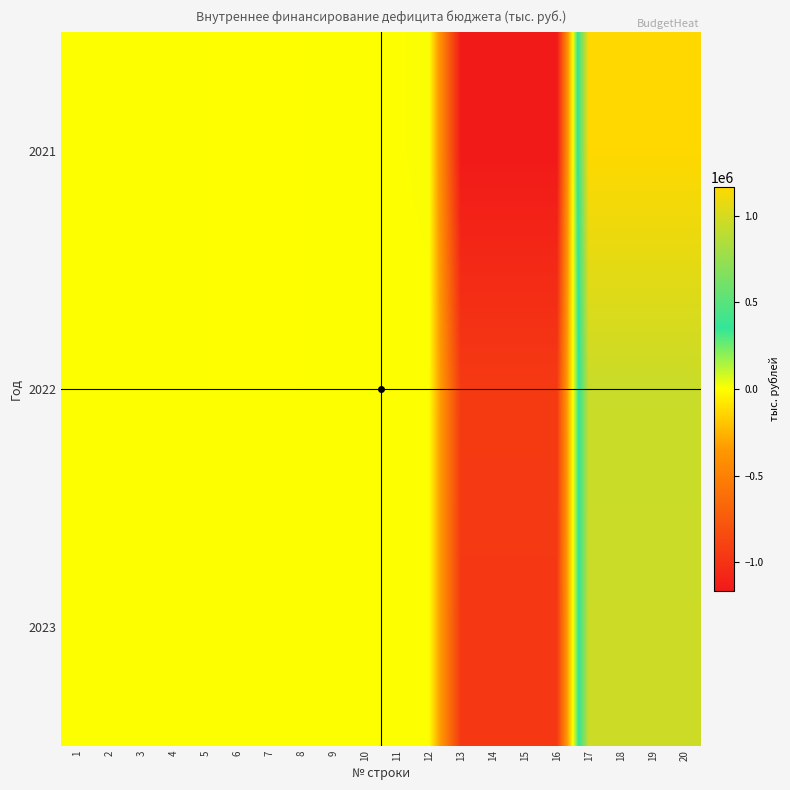

Reading right to left, list all the values displayed in this chart.

2021: 20=1170243.4	19=1170243.4	18=1170243.4	17=1170243.4	16=-1161924.3	15=-1161924.3	14=-1161924.3	13=-1161924.3	12=8319.1	11=3000.0	10=3000.0	9=0.0	8=0.0	7=-3000.0	6=-3000.0	5=0.0	4=0.0	3=0.0	2=0.0	1=0.0
2022: 20=949809.5	19=949809.5	18=949809.5	17=949809.5	16=-949759.5	15=-949759.5	14=-949759.5	13=-949759.5	12=50.0	11=0.0	10=0.0	9=0.0	8=0.0	7=0.0	6=0.0	5=0.0	4=0.0	3=0.0	2=0.0	1=0.0
2023: 20=961067.4	19=961067.4	18=961067.4	17=961067.4	16=-961017.5	15=-961017.5	14=-961017.5	13=-961017.5	12=49.9	11=0.0	10=0.0	9=0.0	8=0.0	7=0.0	6=0.0	5=0.0	4=0.0	3=0.0	2=0.0	1=0.0